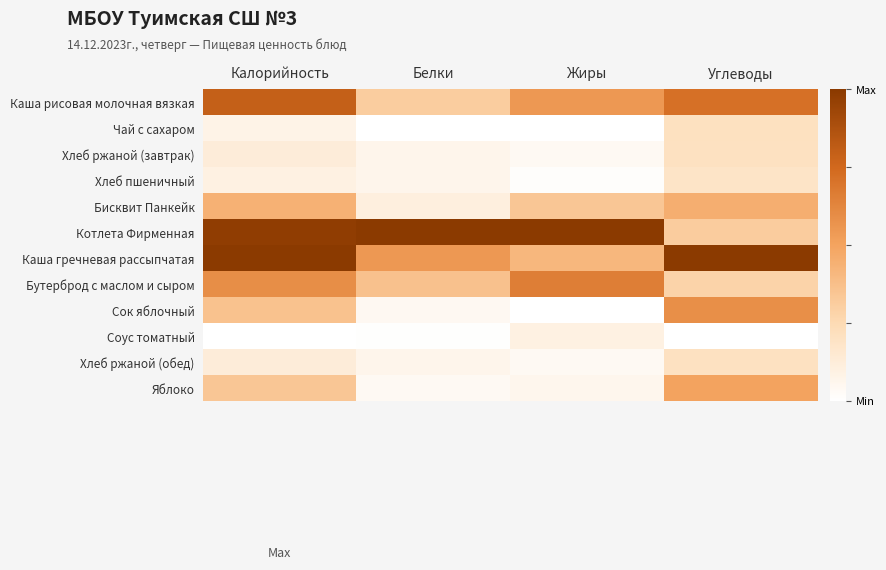

Reading left to right, extract all data points from this chart.

Каша рисовая молочная вязкая: Калорийность=0.8	Белки=0.3	Жиры=0.5	Углеводы=0.7
Чай с сахаром: Калорийность=0.1	Белки=0.0	Жиры=0.0	Углеводы=0.2
Хлеб ржаной (завтрак): Калорийность=0.1	Белки=0.1	Жиры=0.0	Углеводы=0.2
Хлеб пшеничный: Калорийность=0.1	Белки=0.1	Жиры=0.0	Углеводы=0.2
Бисквит Панкейк: Калорийность=0.4	Белки=0.1	Жиры=0.3	Углеводы=0.5
Котлета Фирменная: Калорийность=1.0	Белки=1.0	Жиры=1.0	Углеводы=0.3
Каша гречневая рассыпчатая: Калорийность=1.0	Белки=0.6	Жиры=0.4	Углеводы=1.0
Бутерброд с маслом и сыром: Калорийность=0.6	Белки=0.4	Жиры=0.7	Углеводы=0.3
Сок яблочный: Калорийность=0.4	Белки=0.0	Жиры=0.0	Углеводы=0.6
Соус томатный: Калорийность=0.0	Белки=0.0	Жиры=0.1	Углеводы=0.0
Хлеб ржаной (обед): Калорийность=0.1	Белки=0.1	Жиры=0.0	Углеводы=0.2
Яблоко: Калорийность=0.3	Белки=0.0	Жиры=0.1	Углеводы=0.5